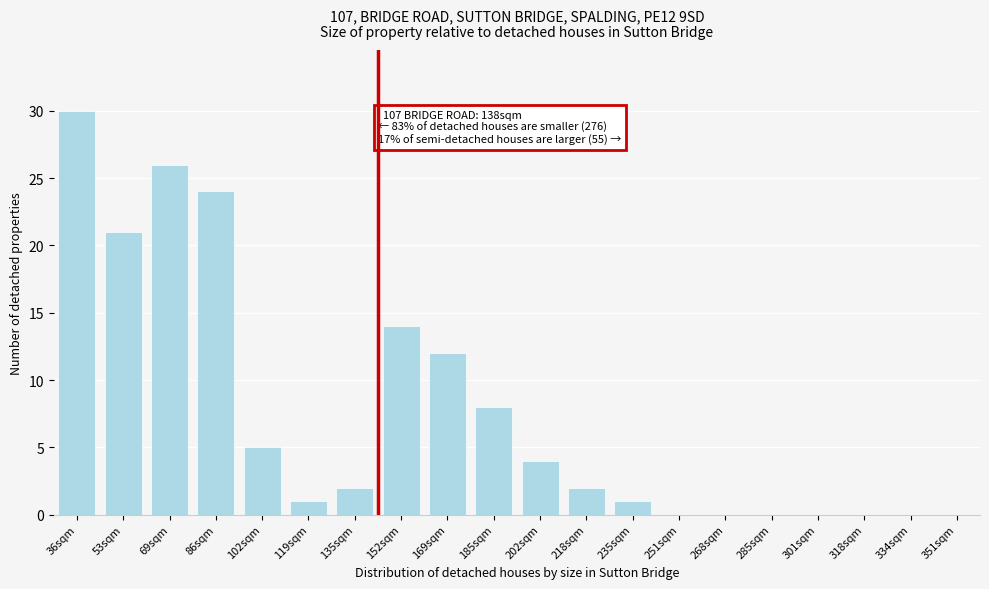

Reading left to right, transcribe all the data shown in this chart.

36sqm=30	53sqm=21	69sqm=26	86sqm=24	102sqm=5	119sqm=1	135sqm=2	152sqm=14	169sqm=12	185sqm=8	202sqm=4	218sqm=2	235sqm=1	251sqm=0	268sqm=0	285sqm=0	301sqm=0	318sqm=0	334sqm=0	351sqm=0